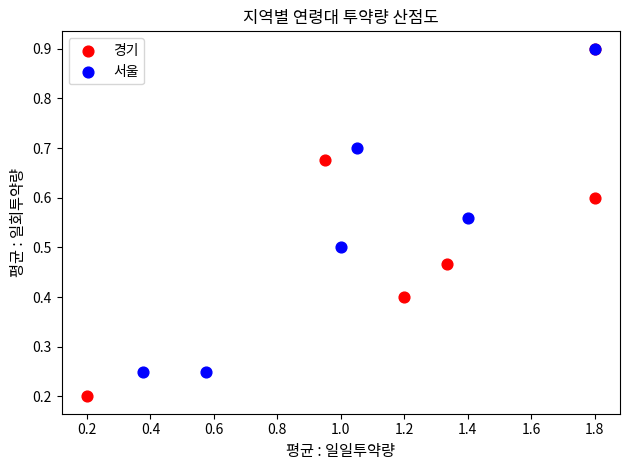

Which series has the largest Y range (max minus min)?

경기